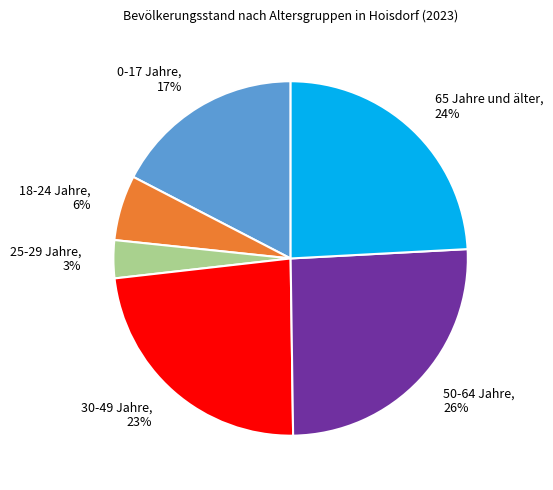

Does any single category account for the majority?

No